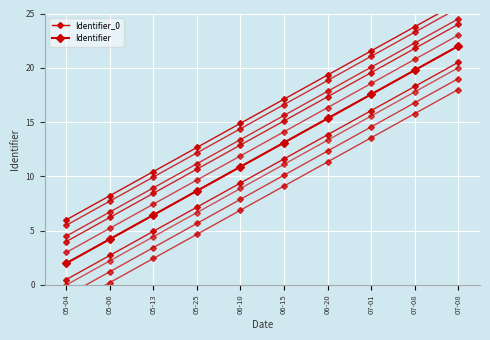

True or false: Identifier_0 and Identifier cross at least once.

False